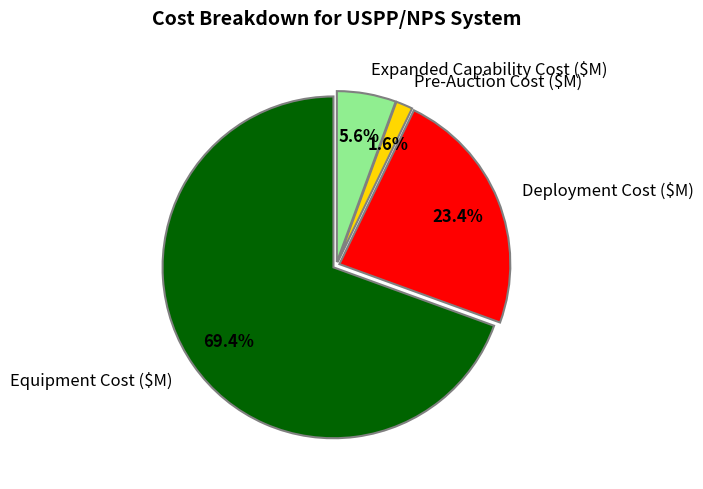

Is there a majority slice in this chart?

Yes